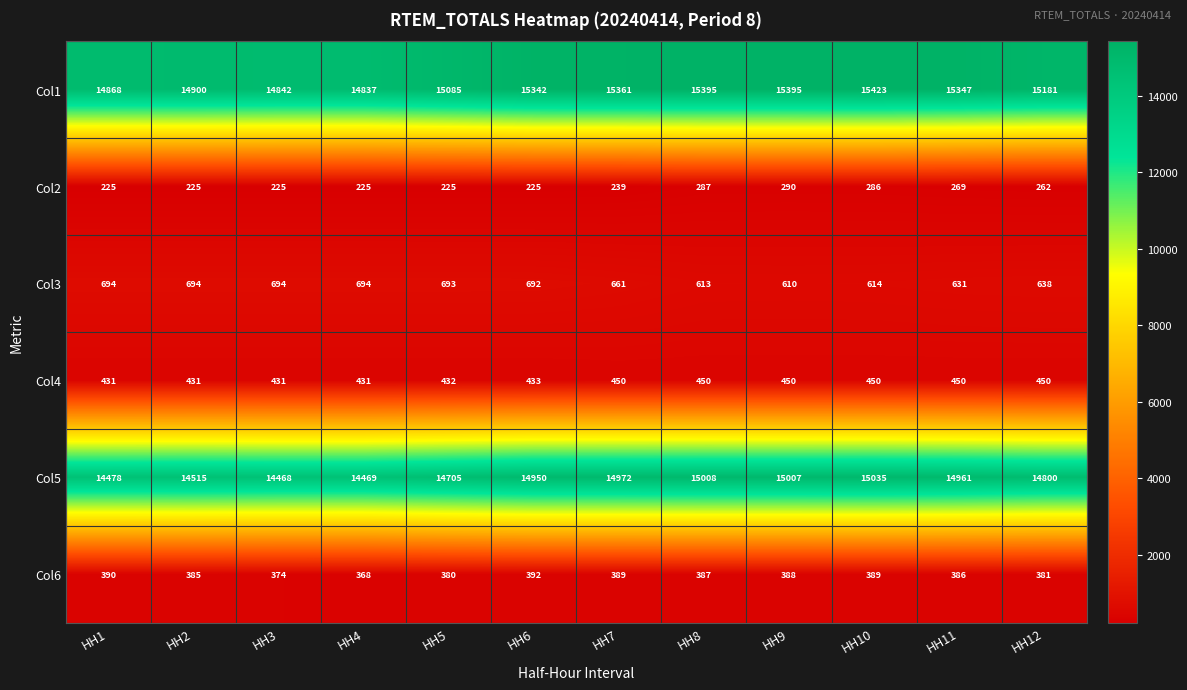

Which series has the largest total across all categories?

Col1